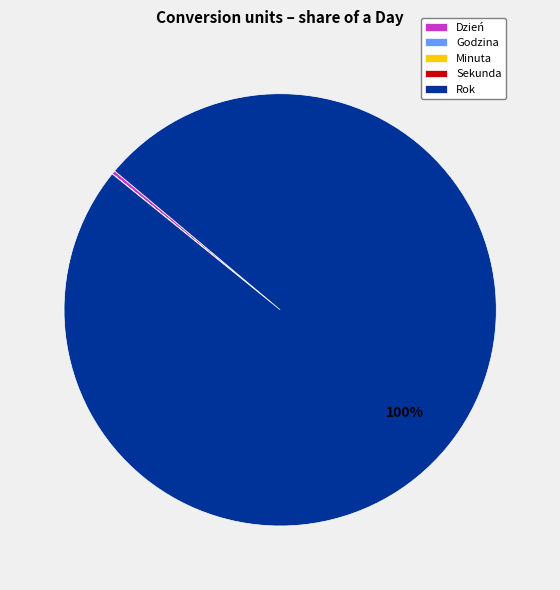

To the nearest percent, what is the average slice percentage?

20%